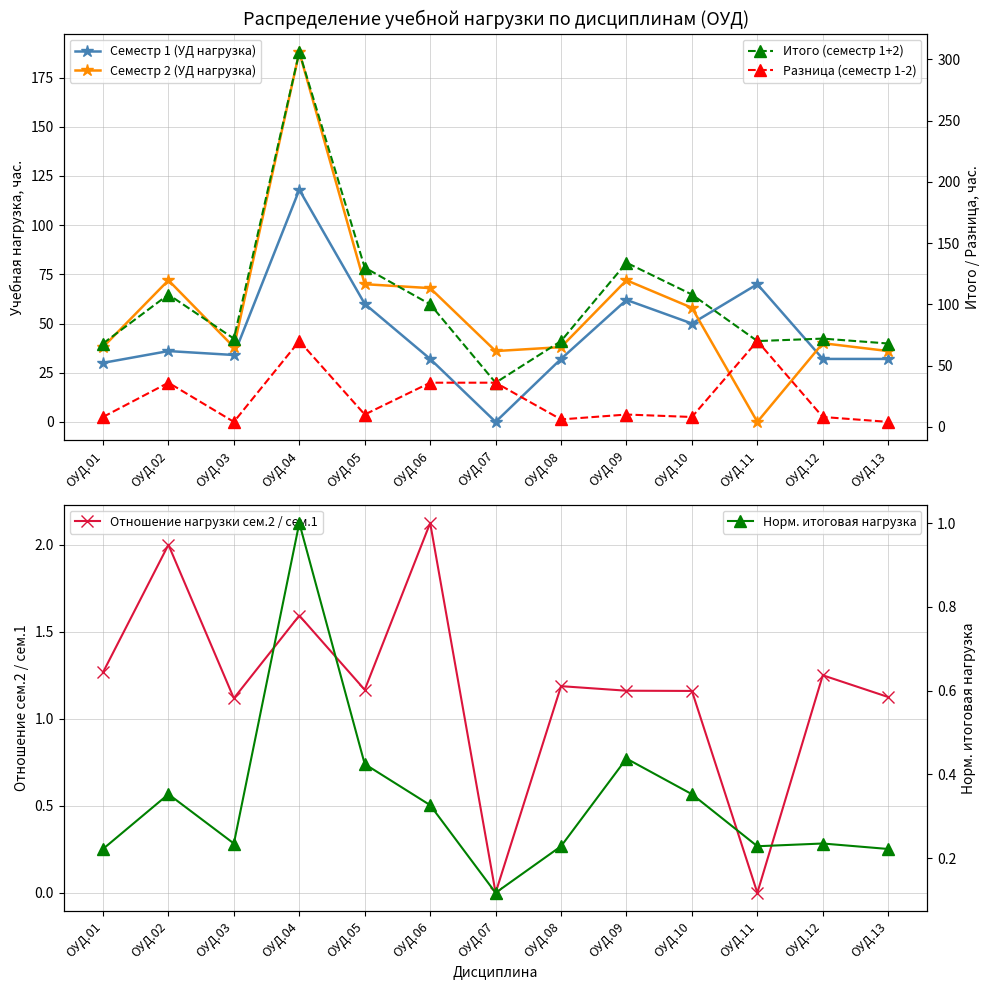

At which category is the sum across all series the highest?

ОУД.04